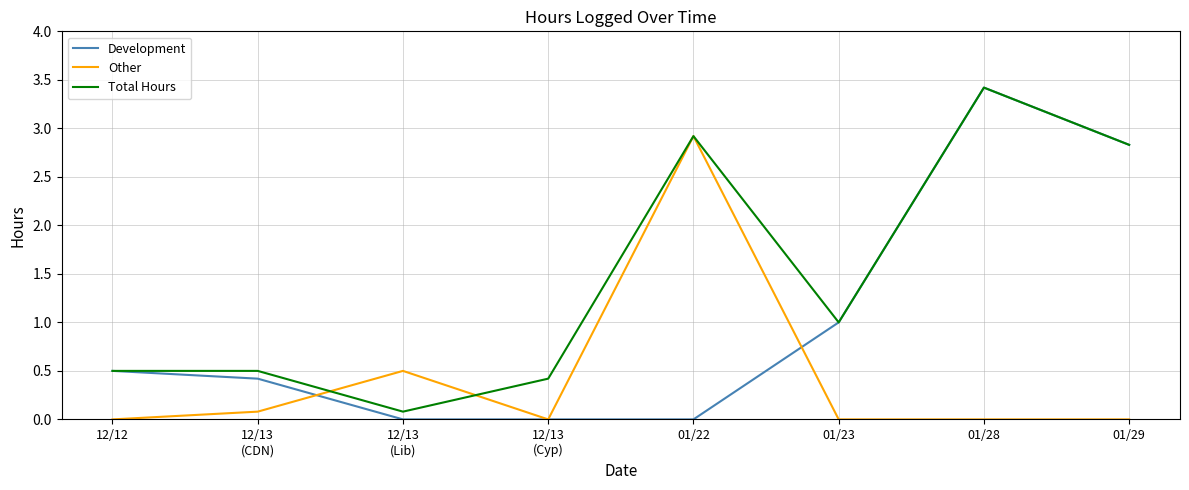

Rank the series by their average value, from lowest to highest.

Other, Development, Total Hours